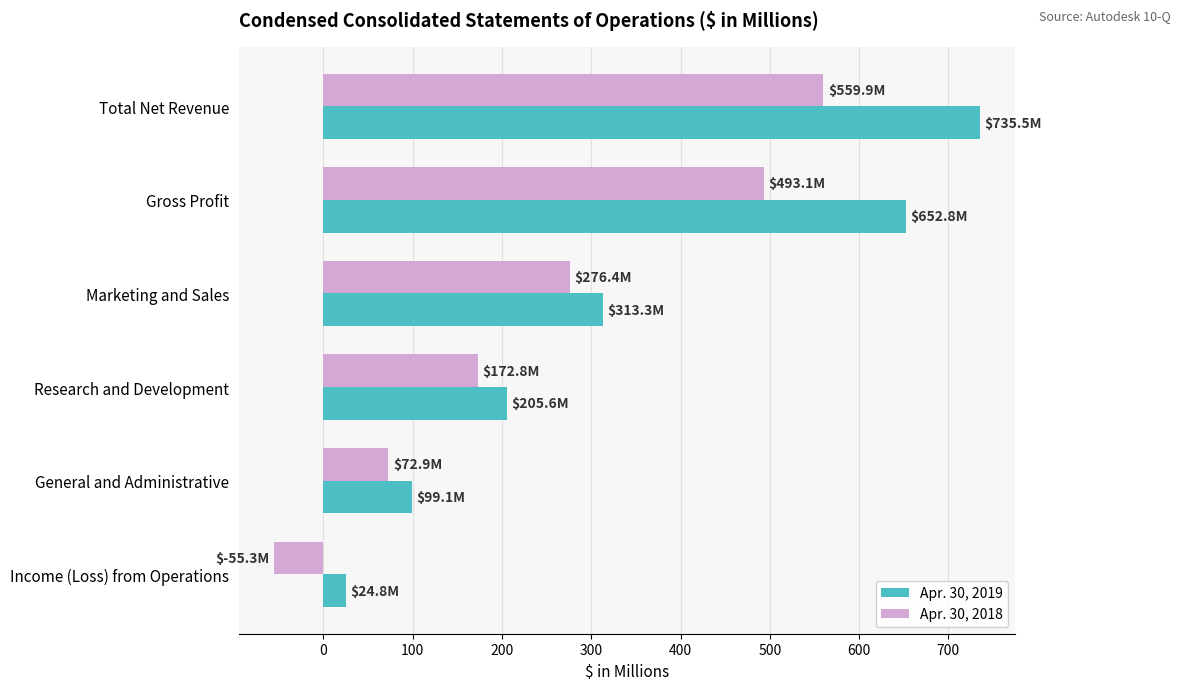

What is the highest value of the Apr. 30, 2018 series?

559.9